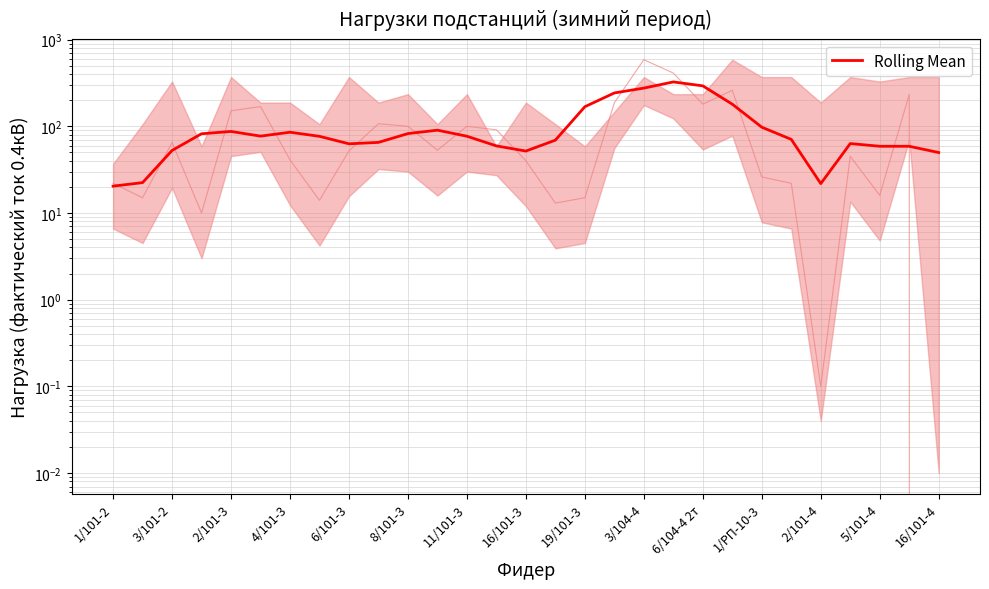

How many lines are shown in the chart?

1